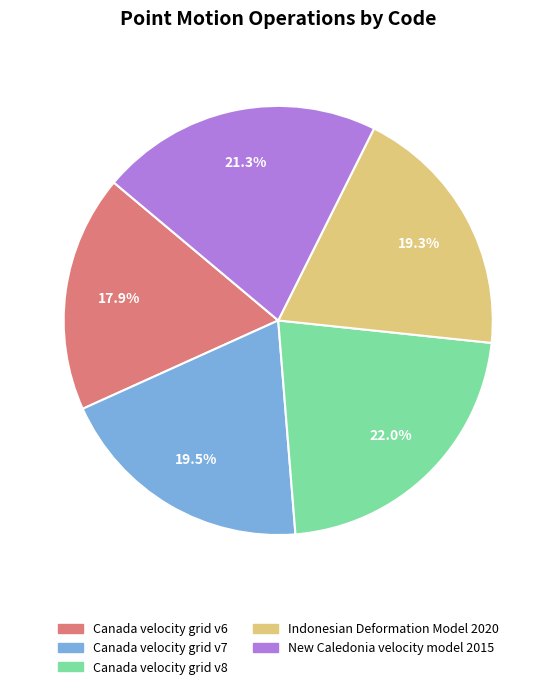

True or false: Canada velocity grid v8 accounts for 36% of the total.

False